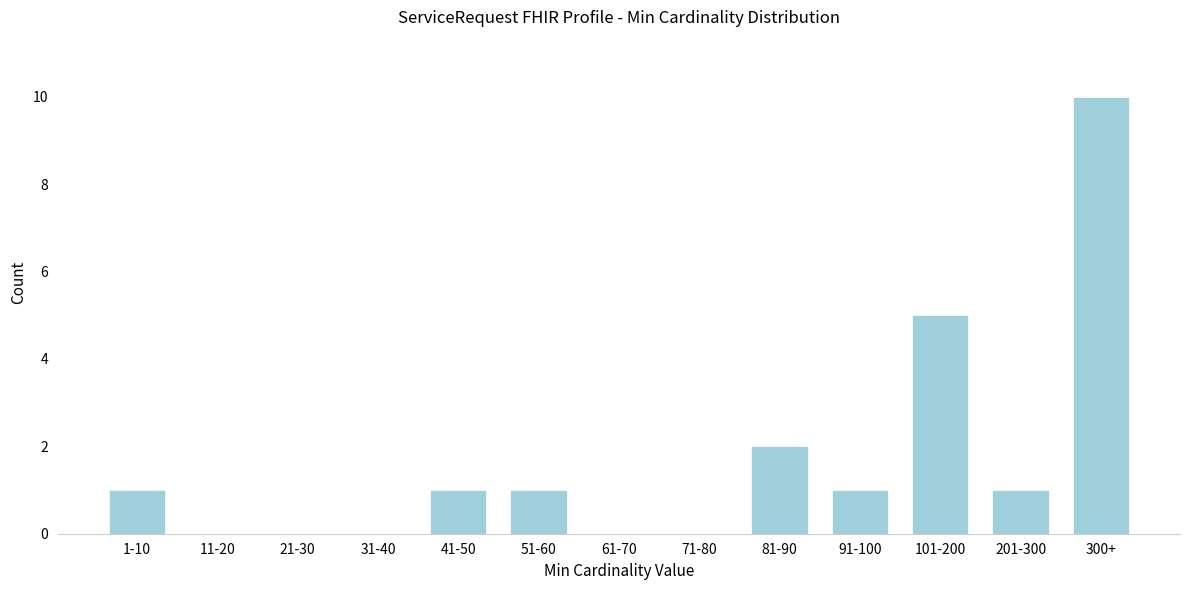

Reading right to left, extract all data points from this chart.

300+=10	201-300=1	101-200=5	91-100=1	81-90=2	71-80=0	61-70=0	51-60=1	41-50=1	31-40=0	21-30=0	11-20=0	1-10=1